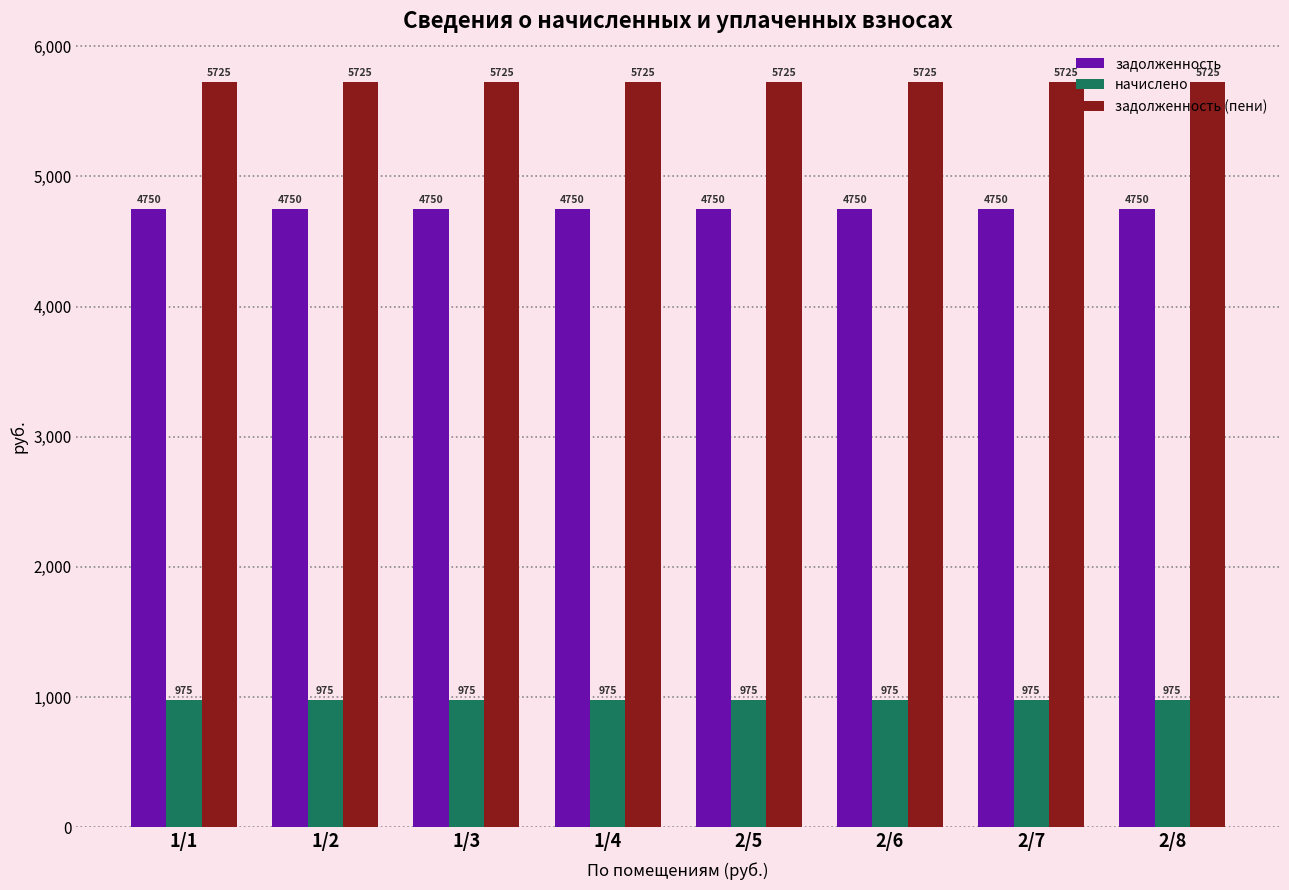

What is the maximum value for задолженность?

4750.5